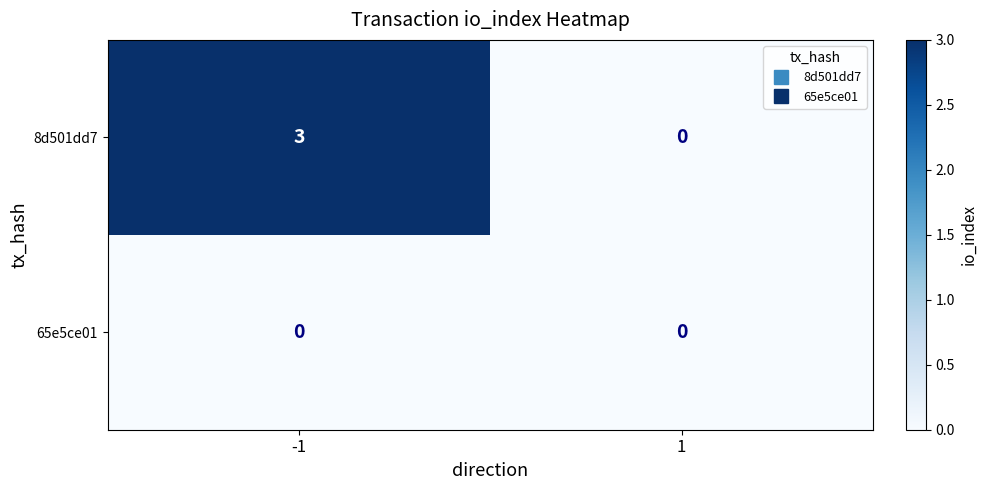

Between -1 and 1, which series saw the biggest shift?

8d501dd7